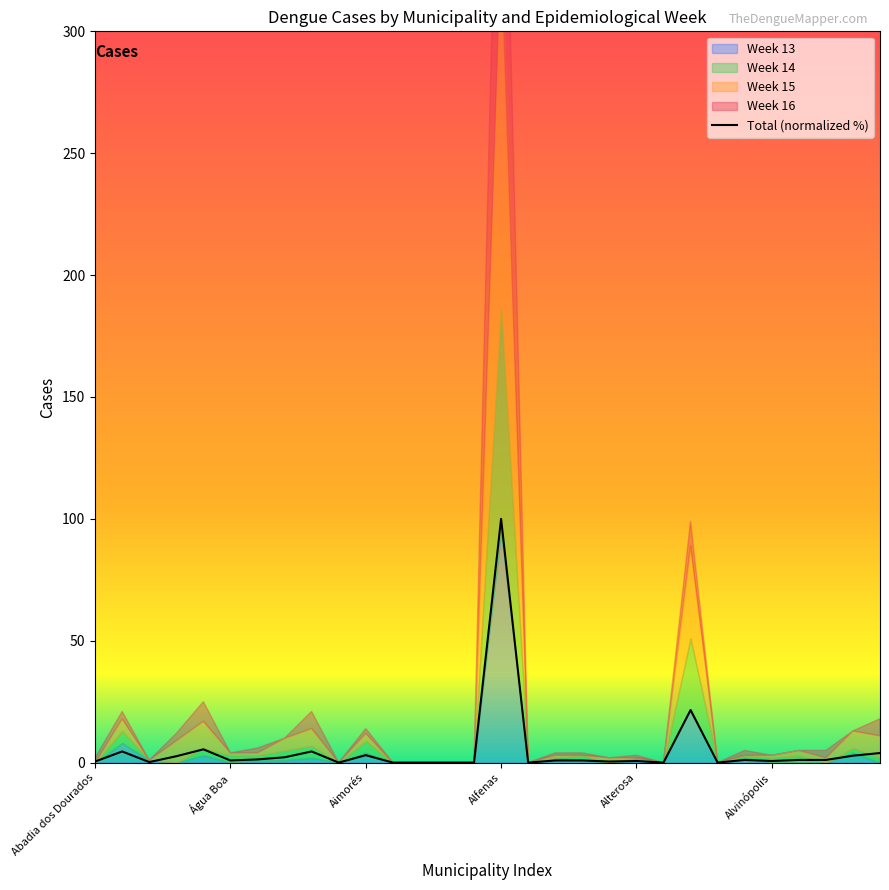

At which label does Total (normalized %) reach its peak?

Alfenas